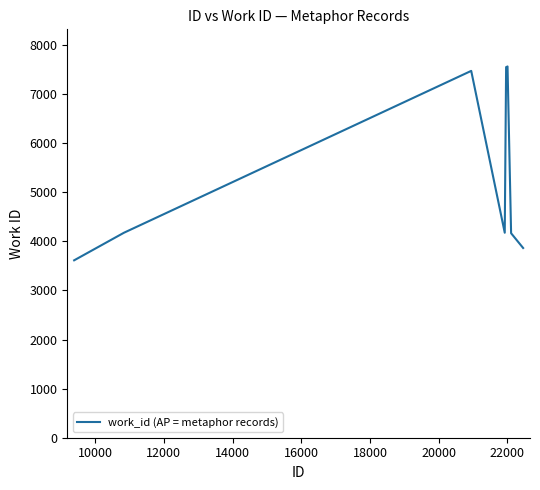

What is the maximum value shown in the chart?

7565